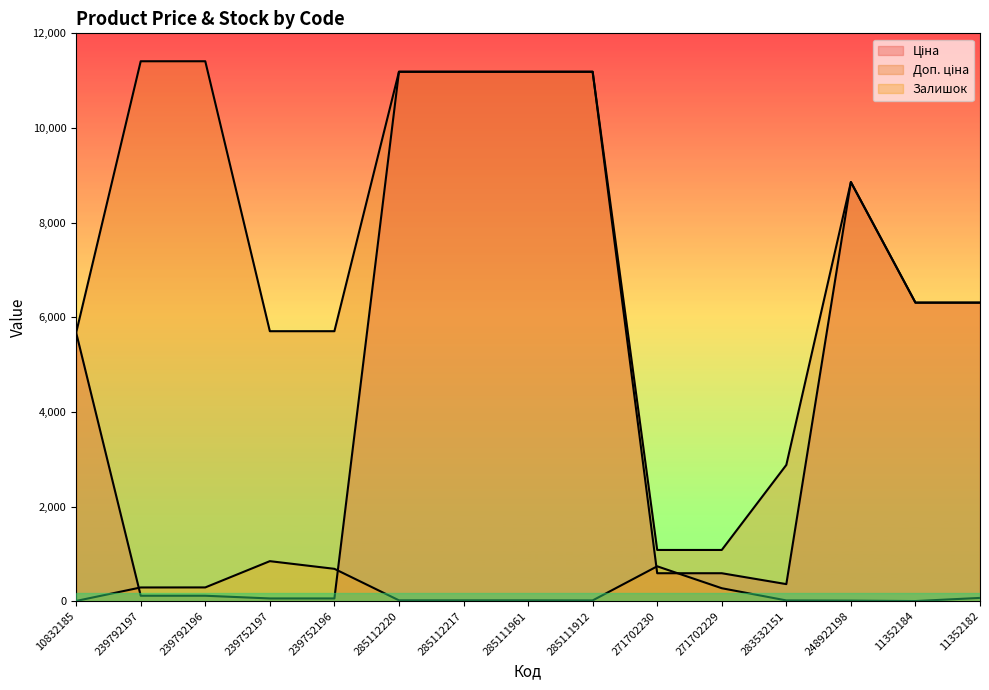

What position from the left is 248922198?

13